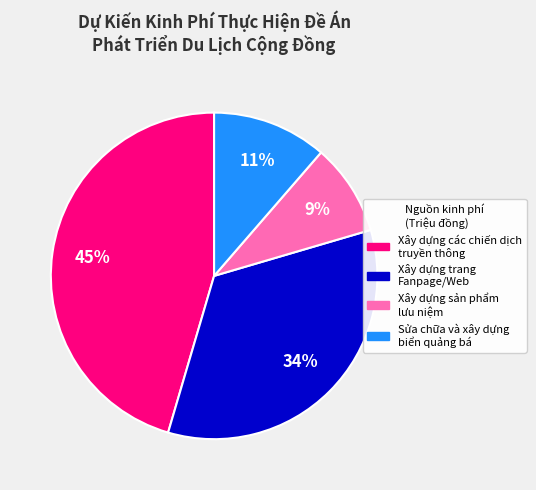

The Xây dựng sản phẩm lưu niệm slice represents 22% of the pie. True or false?

False